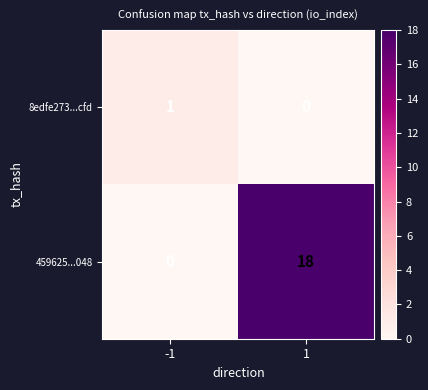

At which category is the sum across all series the highest?

1